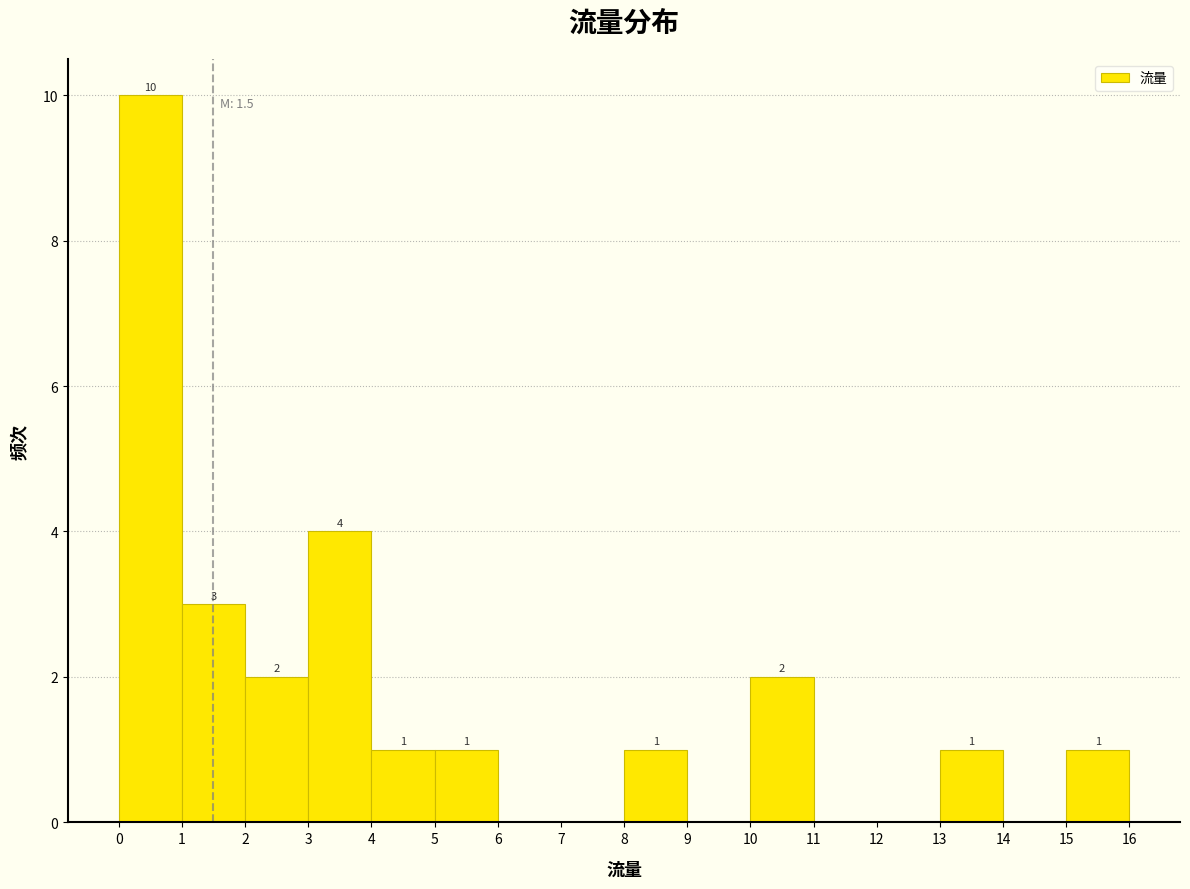

Over which range of the x-axis is the bar tallest?

0 to 1